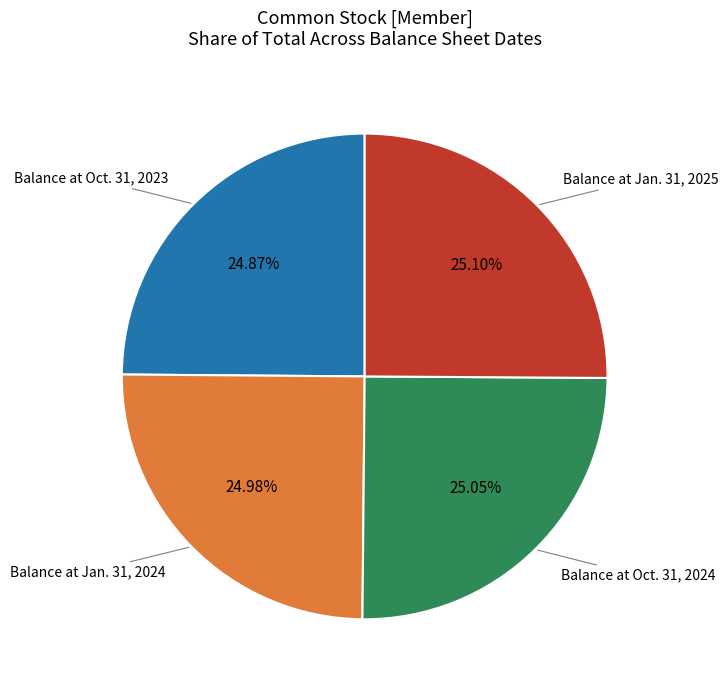

Is there any slice that represents more than half of the pie?

No